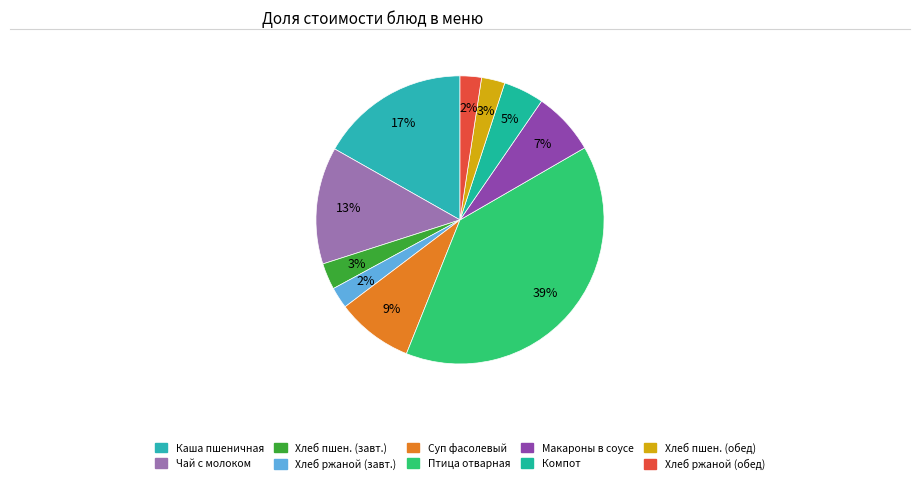

Count the number of slices in the pie.

10